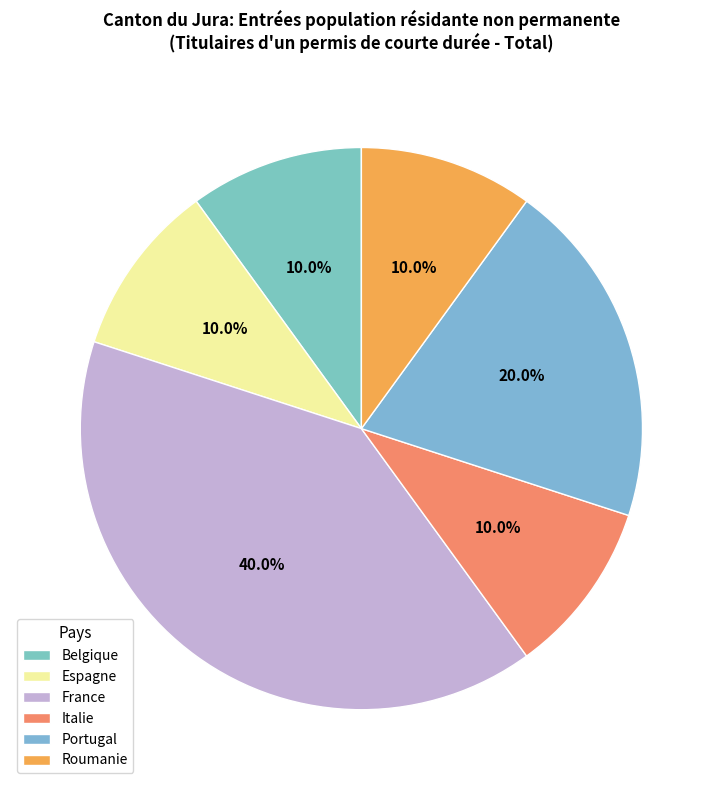

What is the total percentage of France and Espagne?

50.0%